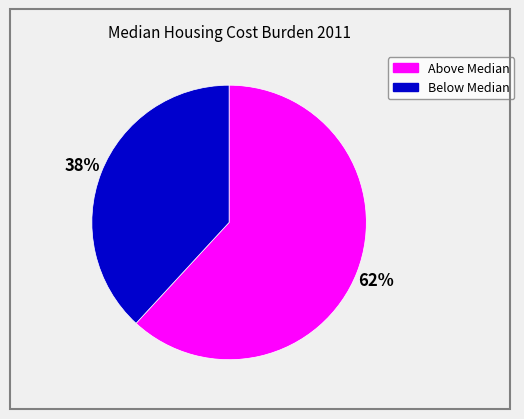

How many slices are in this pie chart?

2